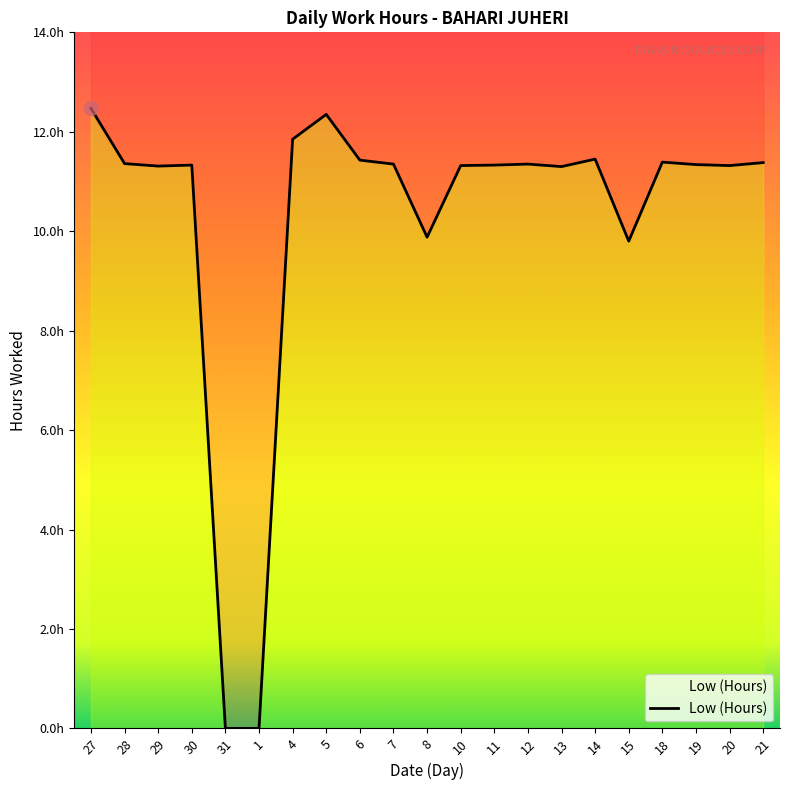

How many positive values are there?

19